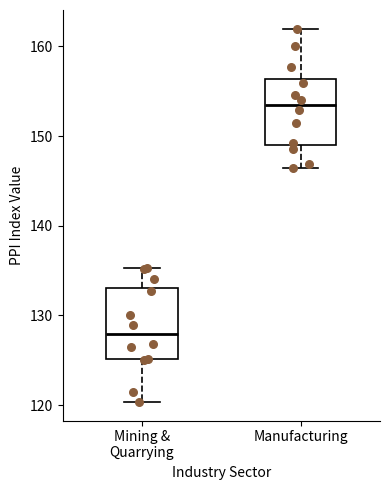

Reading left to right, transcribe this box plot: for each box, give where its median line is, the range the box spans, and where its two whiskers end, as read against the y-axis. The values are not printed on the chart, so give them approximately, as read against the axis.

Mining & Quarrying: median 128, box 125 to 133, whiskers 120 to 135
Manufacturing: median 153, box 149 to 156, whiskers 146 to 162